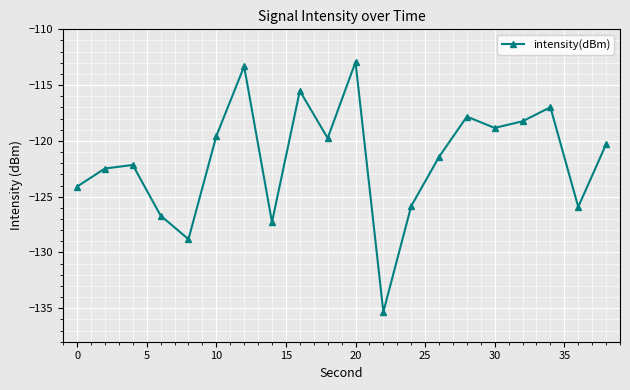

Is this an area chart (filled region under the line)?

No